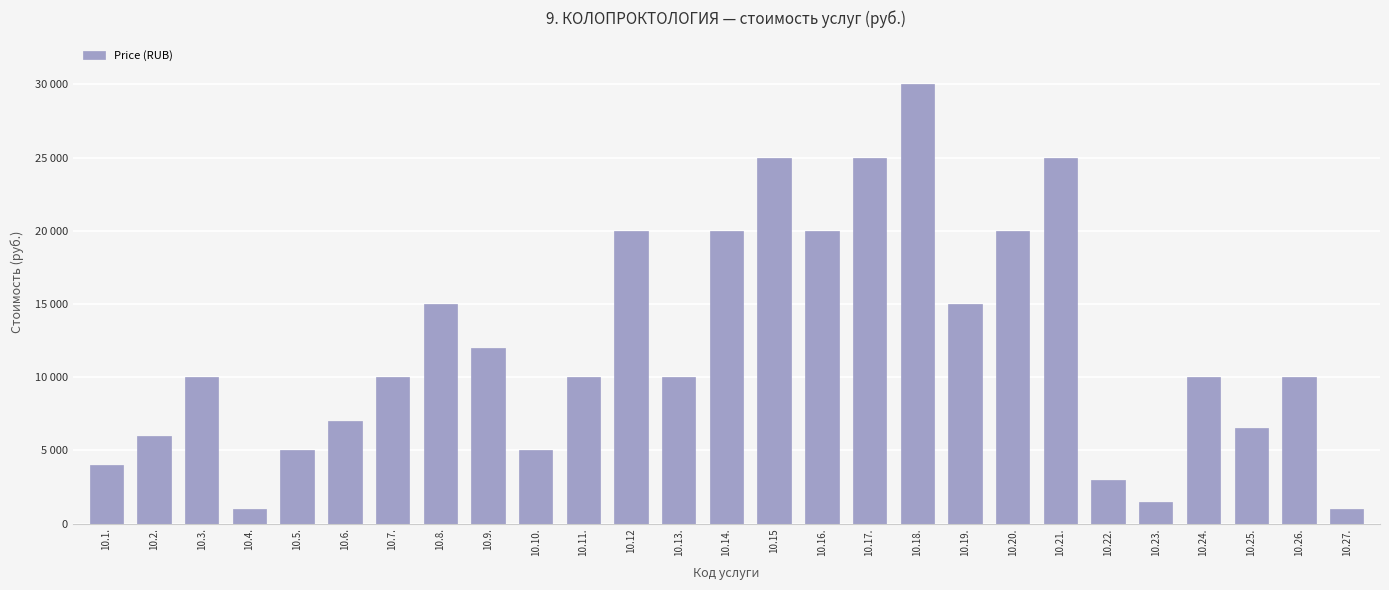

Does the chart contain any negative values?

No